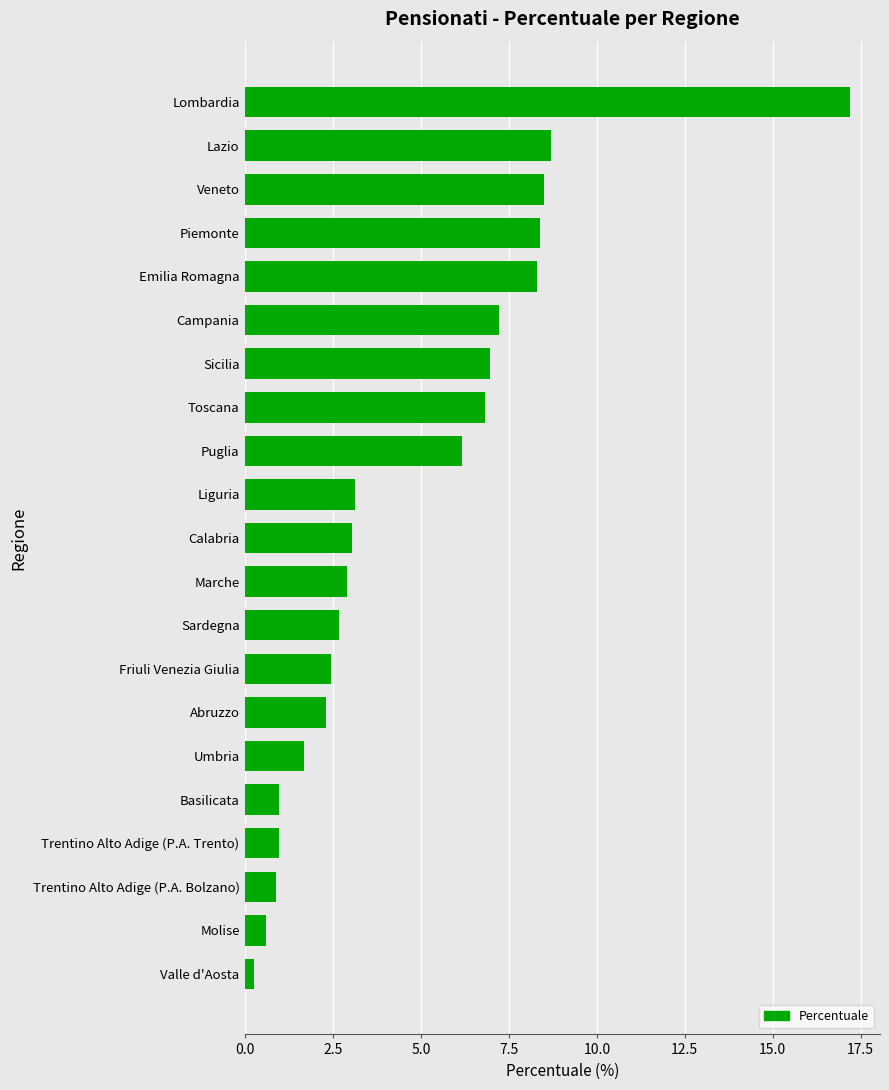

What is the change in value from Umbria to Lazio?

+7.0